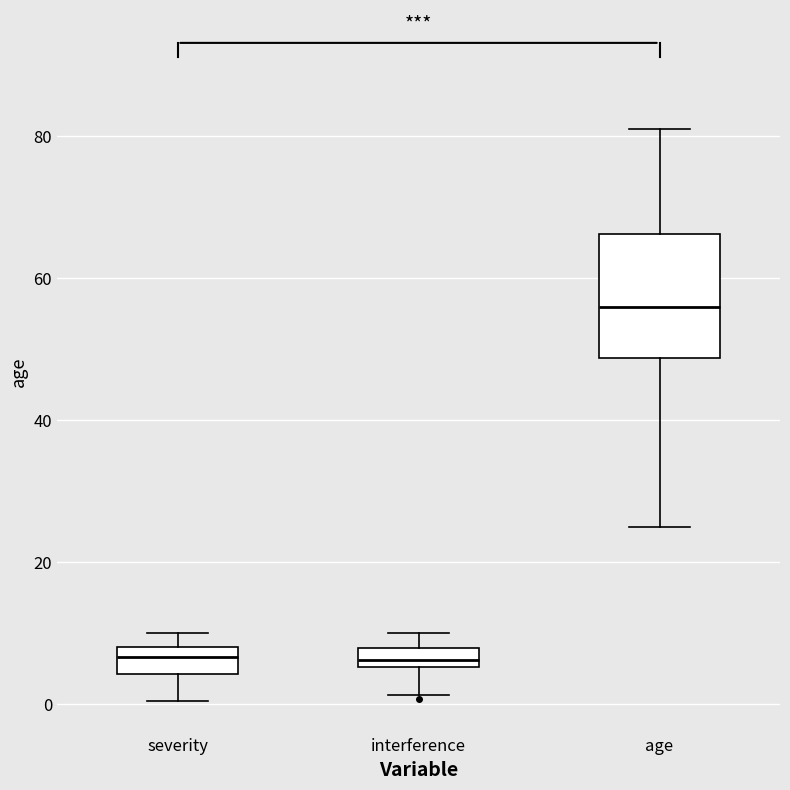

Where is the upper edge of the box for severity on the y-axis? The values are not printed on the chart, so give them approximately, as read against the axis.

8